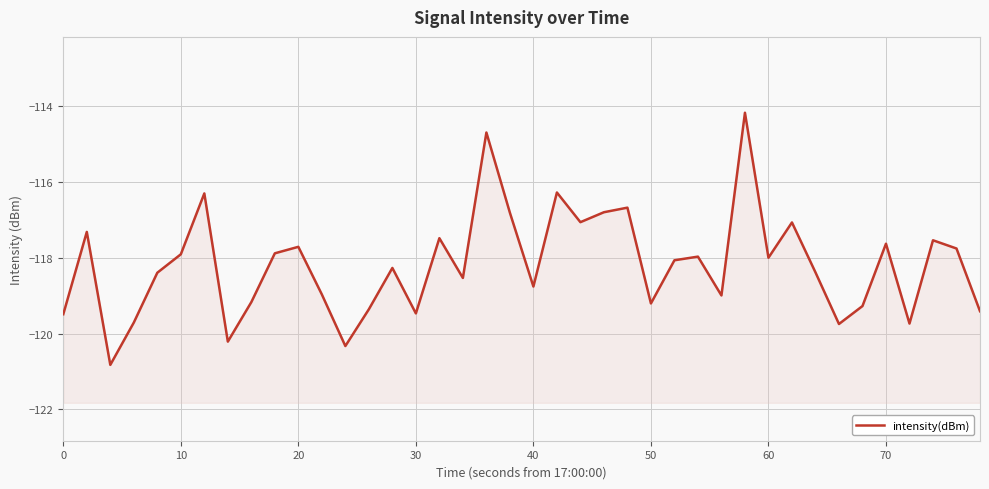

How many points are higher than both their immediate neighbors (excluding endpoints)?

13